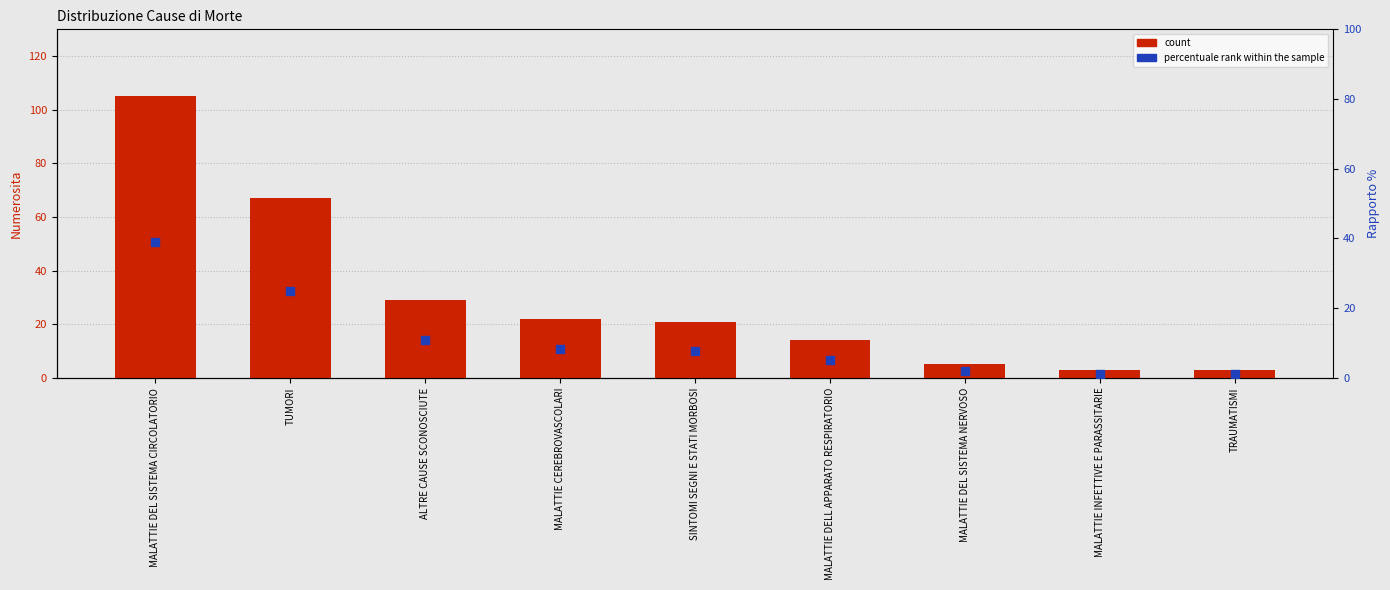

Which series has the largest total across all categories?

count